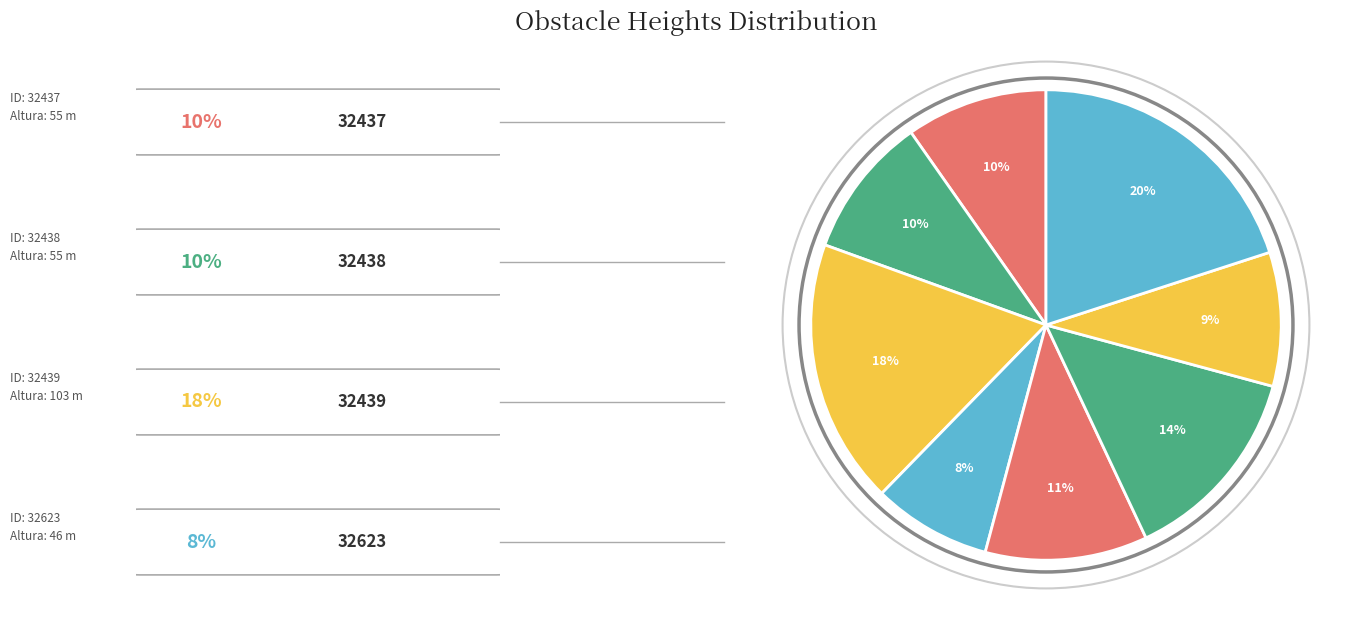

Count the number of slices in the pie.

8